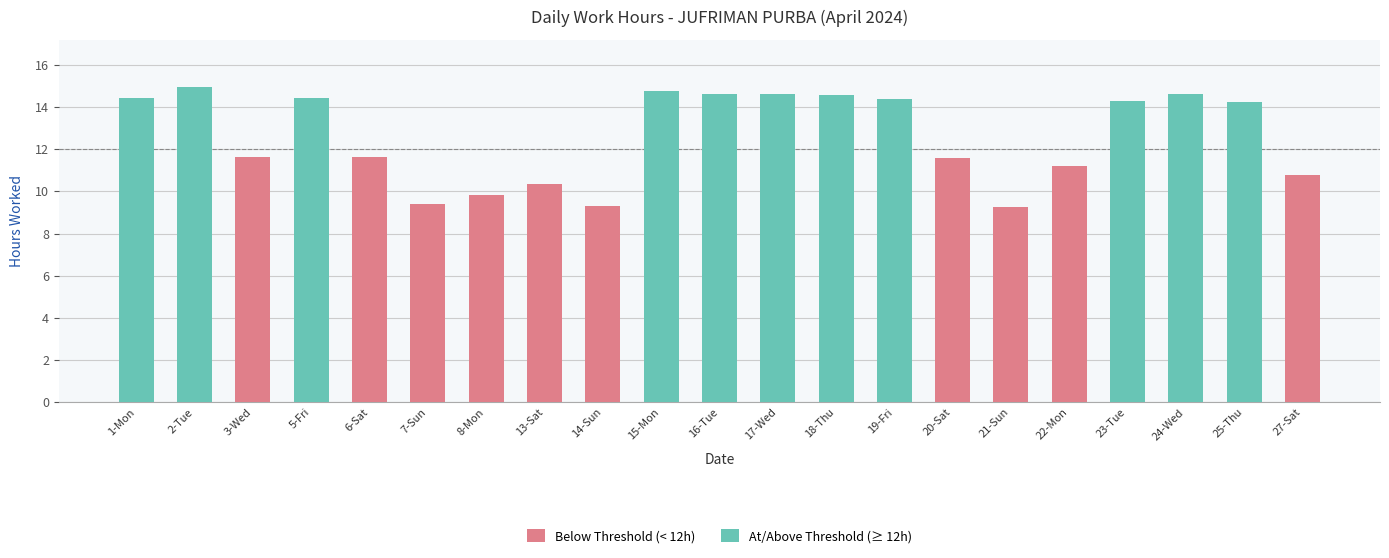

What is the approximate value at 3-Wed?

11.6